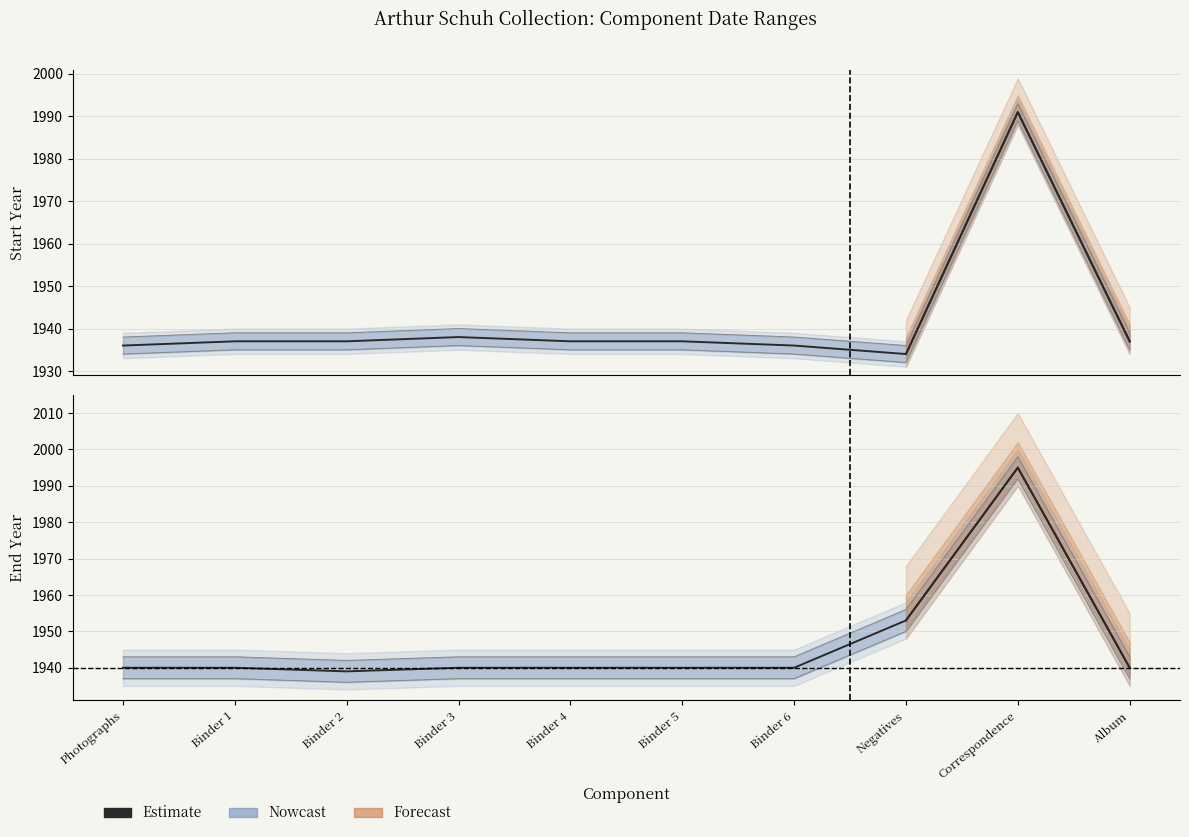

Count the number of categories in the chart.

10